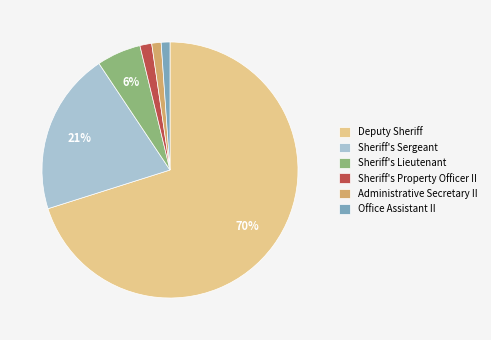

Which has a higher value, Office Assistant II or Deputy Sheriff?

Deputy Sheriff